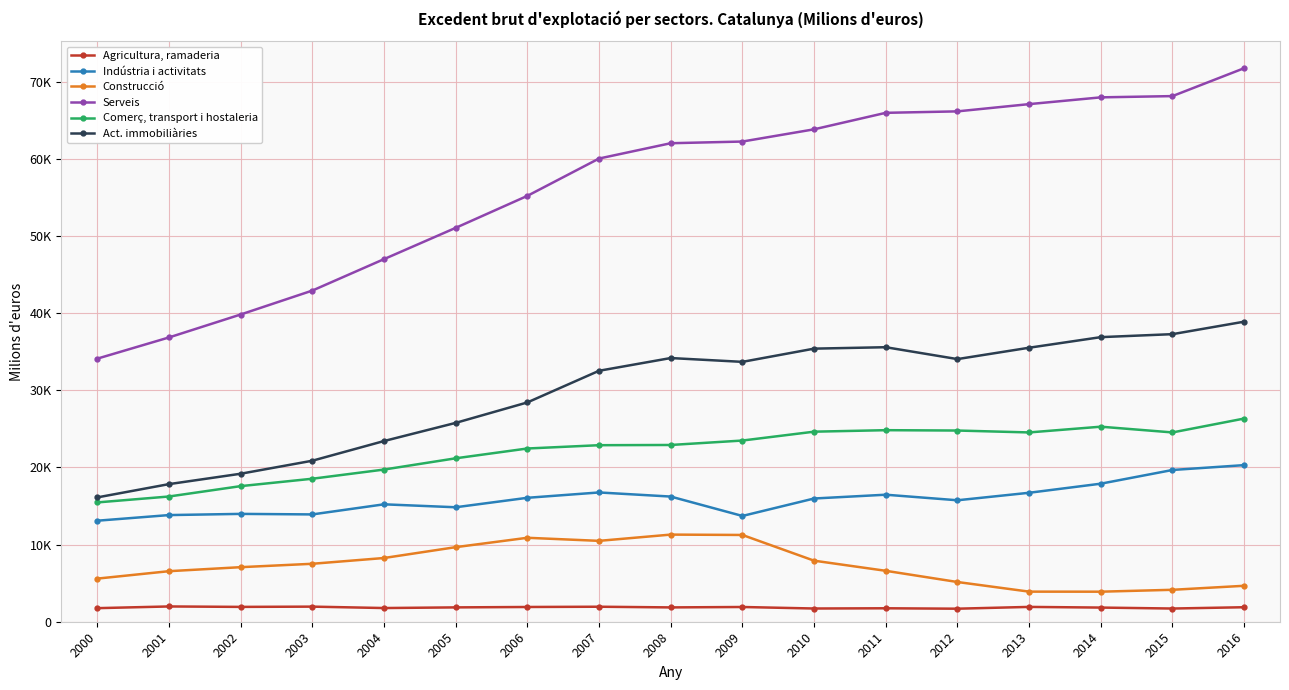

Reading right to left, extract all data points from this chart.

Agricultura, ramaderia: 2016=1880	2015=1711	2014=1835	2013=1921	2012=1690	2011=1743	2010=1714	2009=1910	2008=1857	2007=1945	2006=1911	2005=1859	2004=1775	2003=1957	2002=1924	2001=1980	2000=1760
Indústria i activitats: 2016=20301	2015=19671	2014=17895	2013=16717	2012=15745	2011=16466	2010=15974	2009=13712	2008=16226	2007=16758	2006=16065	2005=14839	2004=15220	2003=13911	2002=13980	2001=13825	2000=13095
Construcció: 2016=4659	2015=4140	2014=3894	2013=3901	2012=5149	2011=6602	2010=7914	2009=11248	2008=11295	2007=10484	2006=10882	2005=9666	2004=8260	2003=7512	2002=7072	2001=6551	2000=5589
Serveis: 2016=71756	2015=68138	2014=67976	2013=67098	2012=66159	2011=65970	2010=63832	2009=62247	2008=62029	2007=60043	2006=55204	2005=51057	2004=47002	2003=42926	2002=39825	2001=36850	2000=34102
Comerç, transport i hostaleria: 2016=26339	2015=24539	2014=25283	2013=24539	2012=24785	2011=24831	2010=24637	2009=23488	2008=22913	2007=22884	2006=22456	2005=21185	2004=19726	2003=18537	2002=17577	2001=16233	2000=15466
Act. immobiliàries: 2016=38896	2015=37279	2014=36892	2013=35520	2012=34046	2011=35586	2010=35401	2009=33687	2008=34182	2007=32531	2006=28427	2005=25776	2004=23422	2003=20871	2002=19184	2001=17837	2000=16116